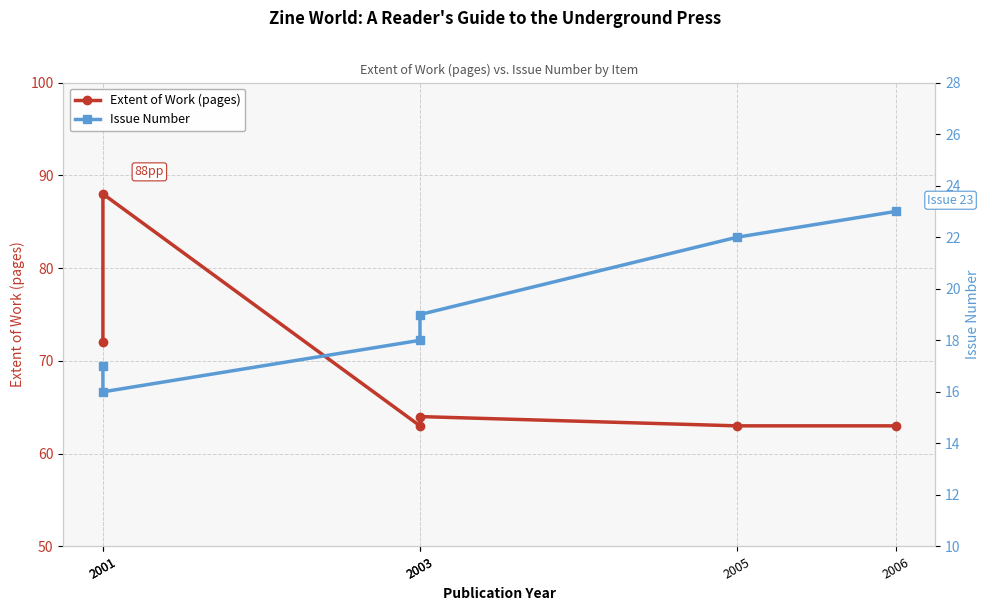

Reading left to right, what are all the values shown in this chart?

Extent of Work (pages): 2001=72	2001=88	2003=63	2003=64	2005=63	2006=63
Issue Number: 2001=17	2001=16	2003=18	2003=19	2005=22	2006=23